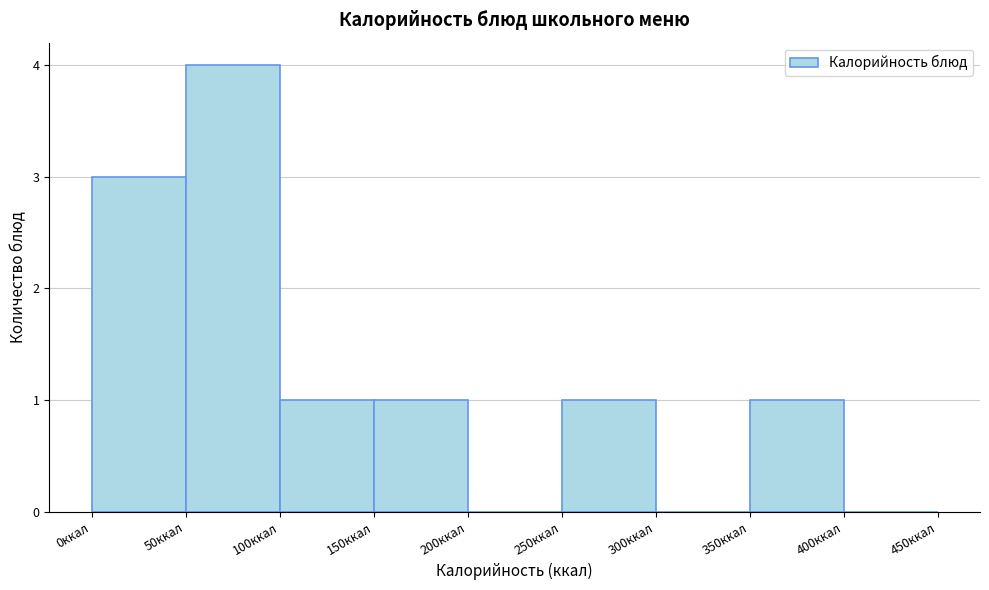

Reading left to right, transcribe this chart: for each bar, give the range it covers on the x-axis and its height. The values are not printed on the chart, so give them approximately, as read against the axis.

0 to 50: 3
50 to 100: 4
100 to 150: 1
150 to 200: 1
200 to 250: 0
250 to 300: 1
300 to 350: 0
350 to 400: 1
400 to 450: 0